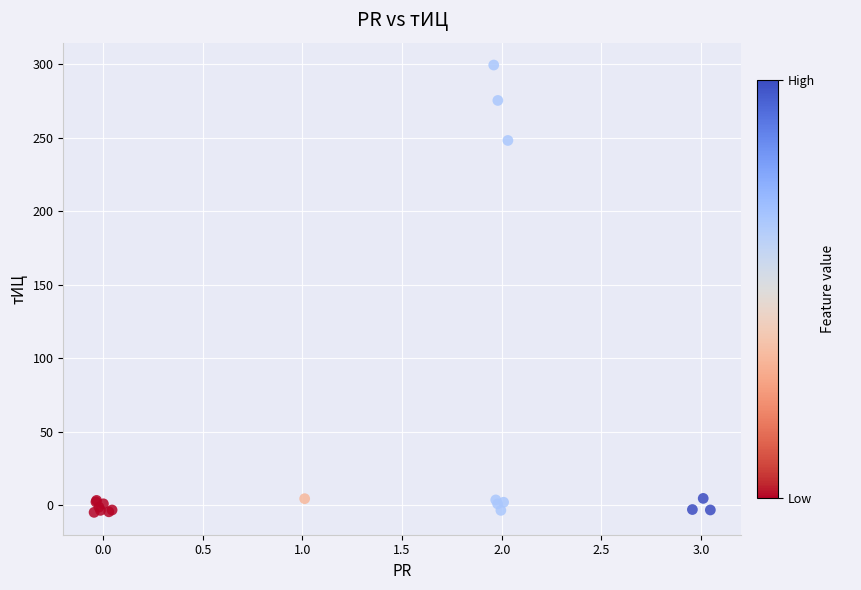

What Y value in the scatter plot is closest to 147?

248.0